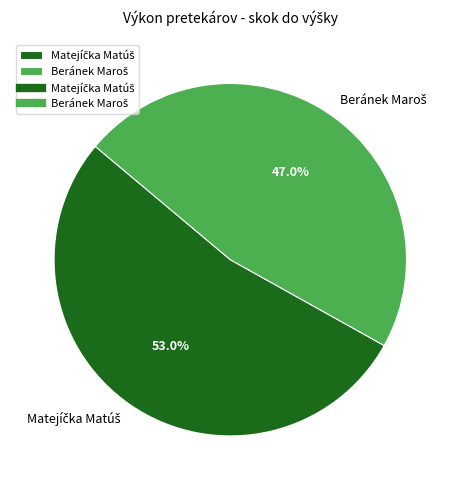

Is there a majority slice in this chart?

Yes